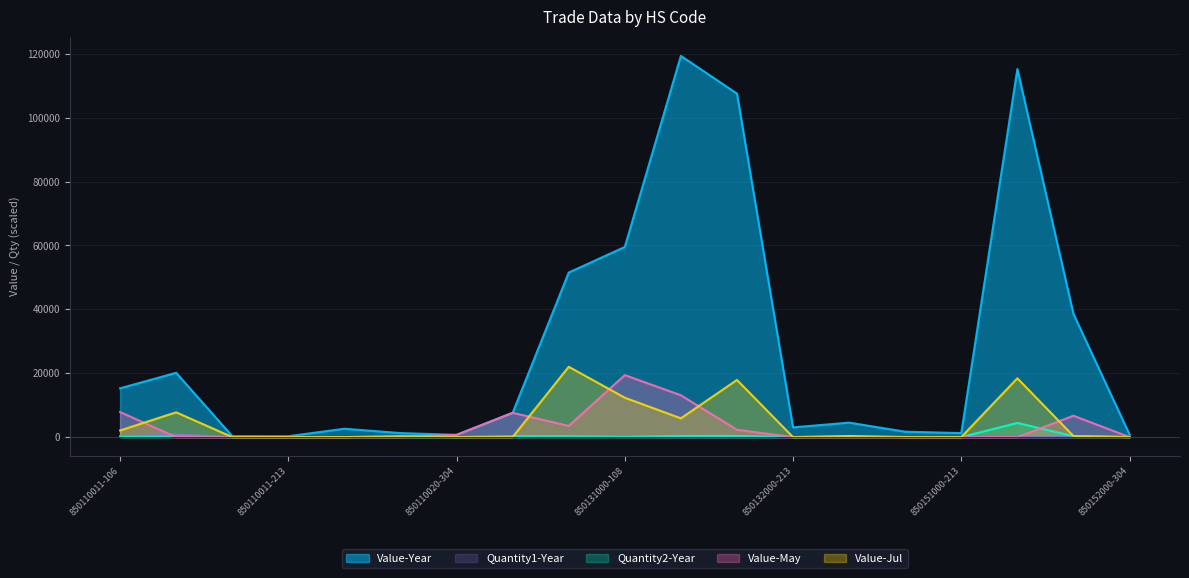

At which label does Value-Year reach its minimum?

850110011-213